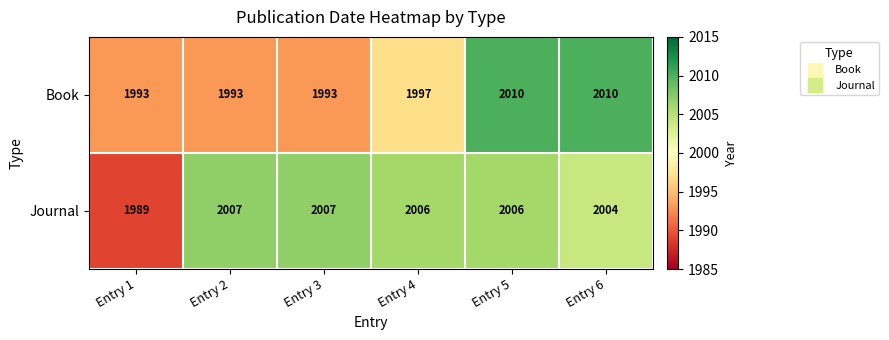

What is the total value across all series at Entry 4?

4003